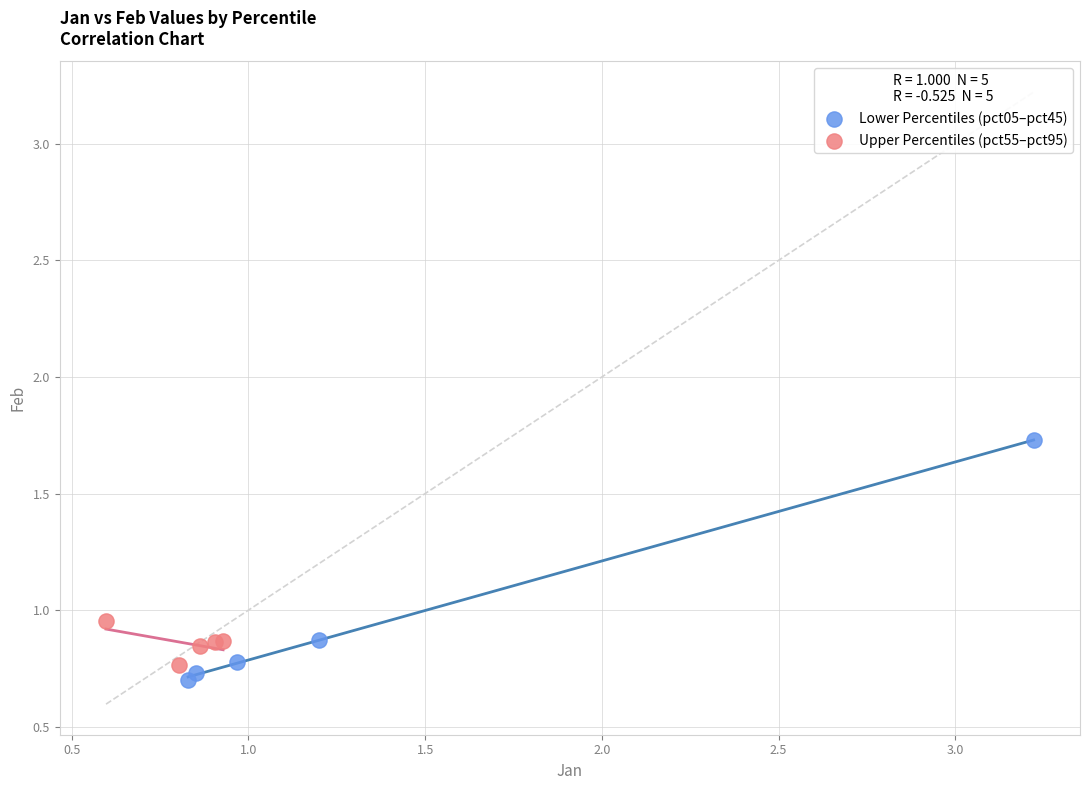

Which series contains the highest Y value?

Lower Percentiles (pct05–pct45)